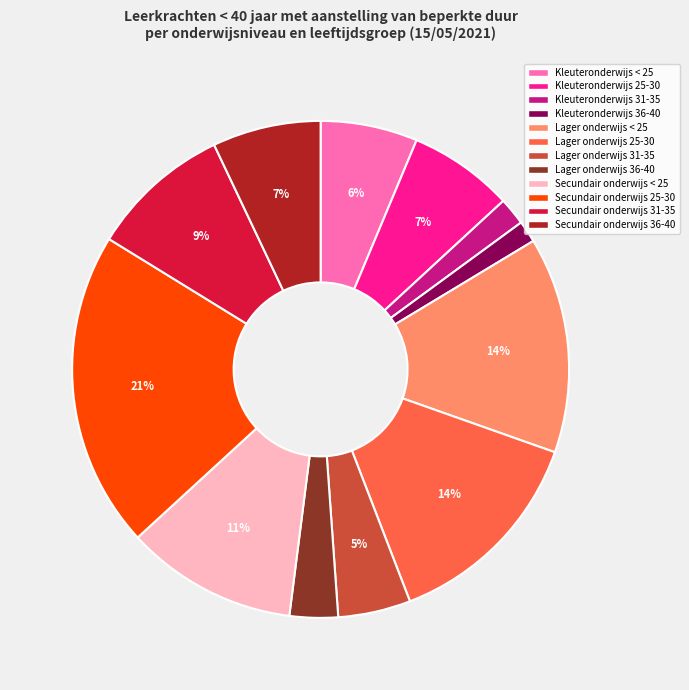

What percentage is the Lager onderwijs 25-30 slice, to the nearest percent?

14%